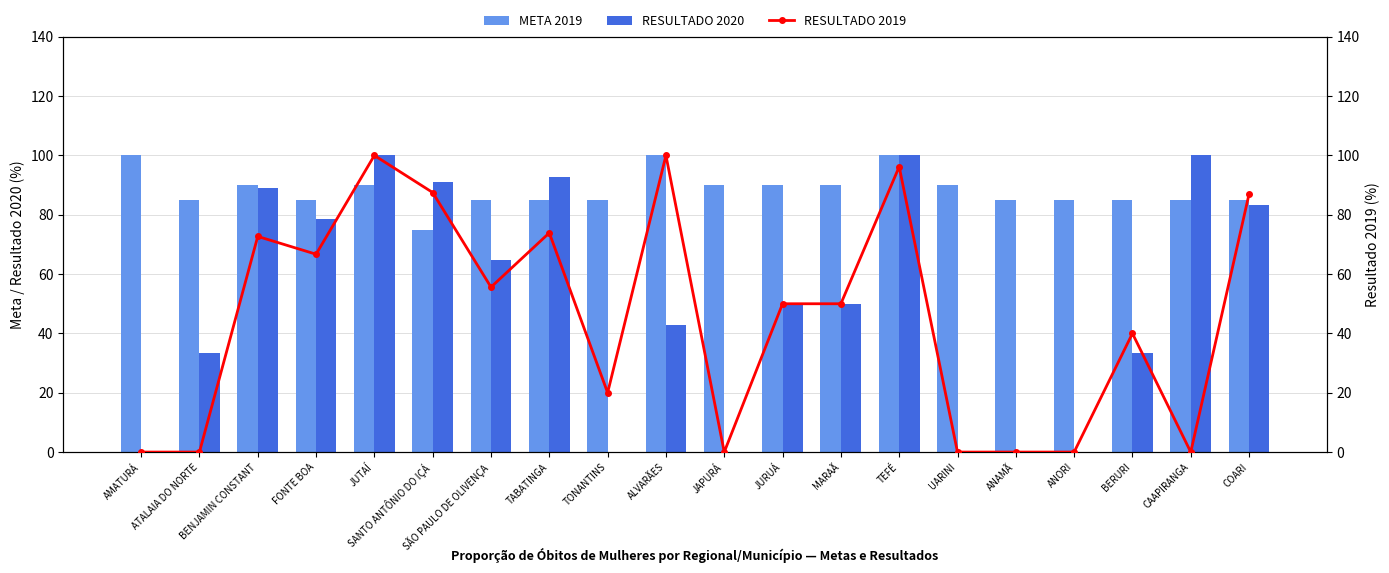

Reading left to right, transcribe all the data shown in this chart.

META 2019: 100.0	85.0	90.0	85.0	90.0	75.0	85.0	85.0	85.0	100.0	90.0	90.0	90.0	100.0	90.0	85.0	85.0	85.0	85.0	85.0
RESULTADO 2020: 0.0	33.3	88.9	78.6	100.0	90.9	64.7	92.6	0.0	42.9	0.0	50.0	50.0	100.0	0.0	0.0	0.0	33.3	100.0	83.3
RESULTADO 2019: 0.0	0.0	72.7	66.7	100.0	87.5	55.6	73.9	20.0	100.0	0.0	50.0	50.0	96.2	0.0	0.0	0.0	40.0	0.0	87.0